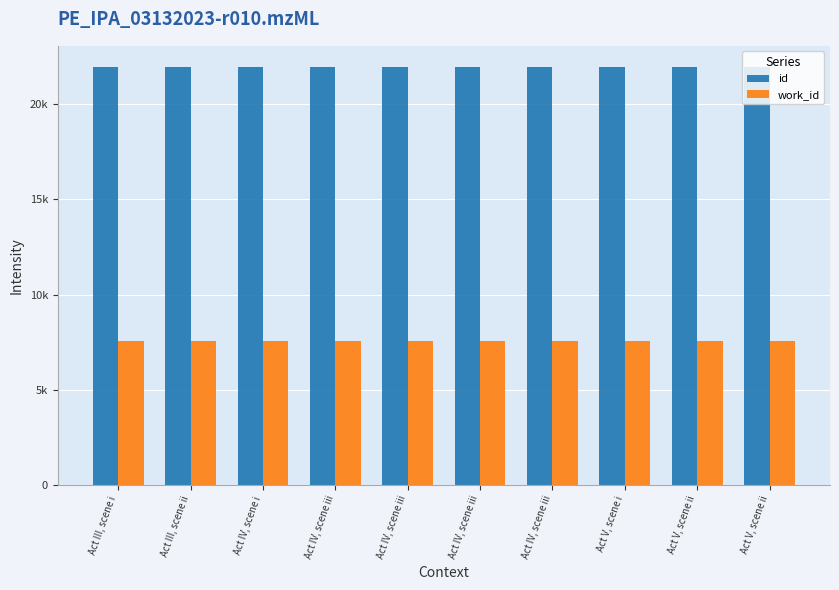

Does the chart contain any negative values?

No